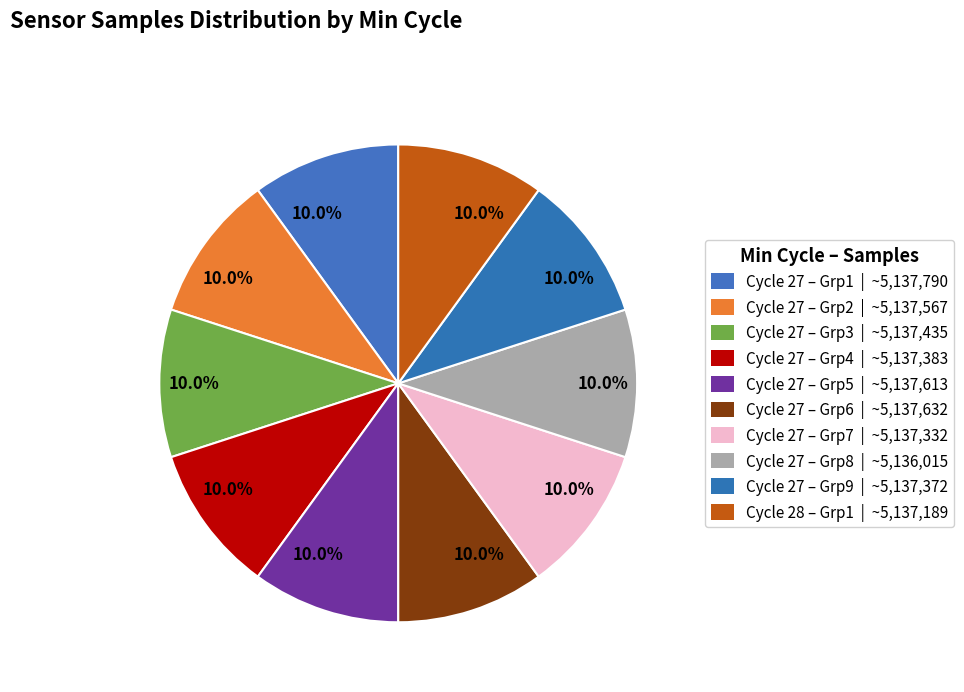

Count the number of slices in the pie.

10